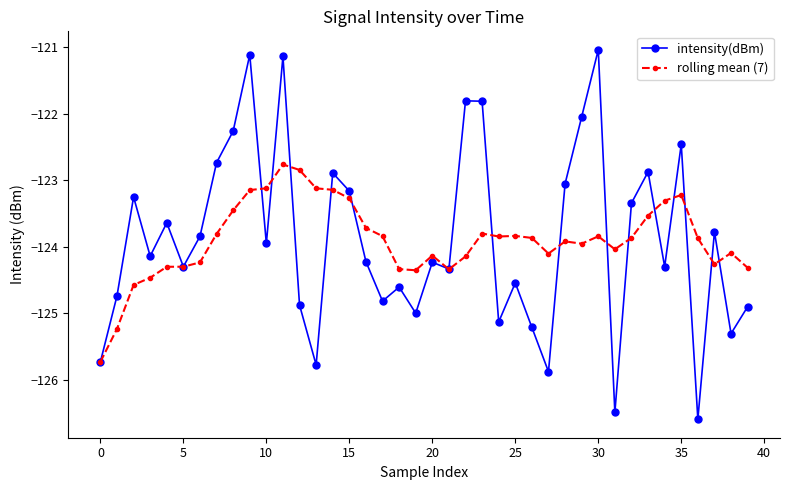

Which series has the largest range (max minus min)?

intensity(dBm)